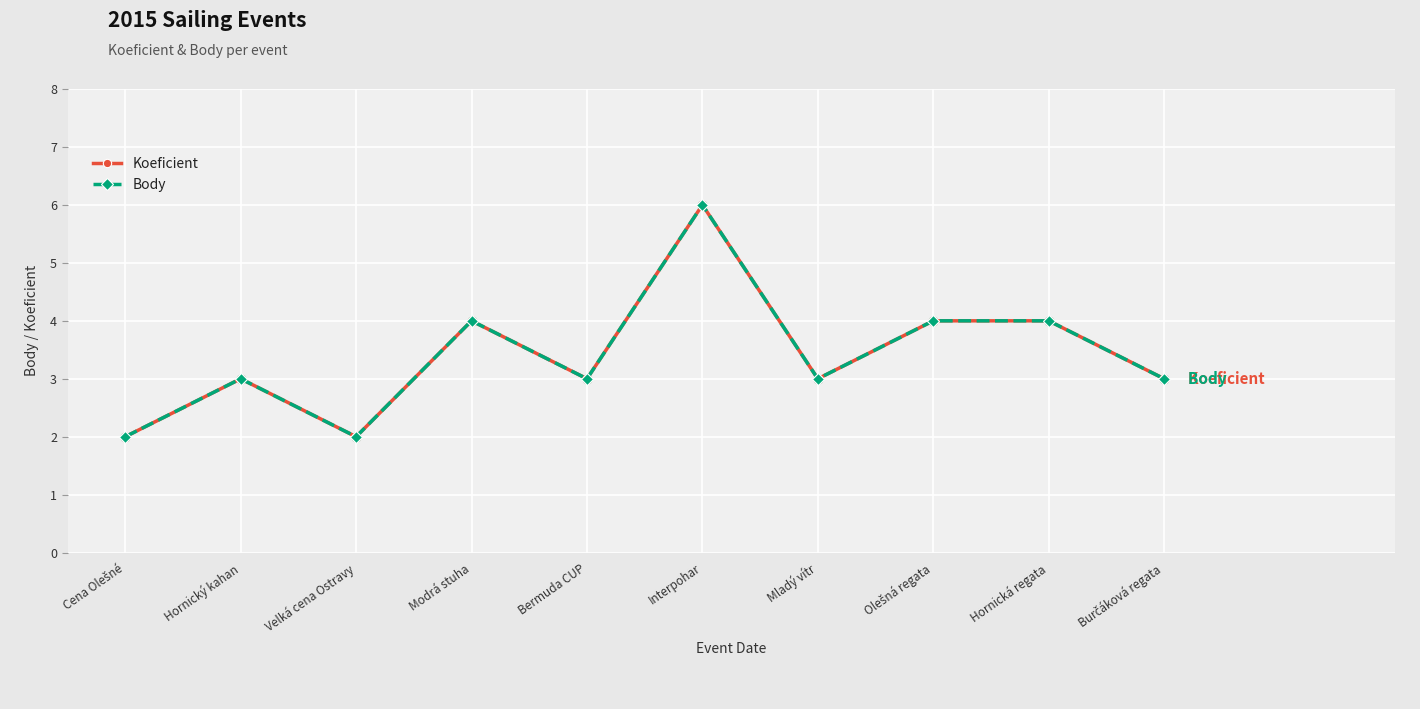

Does the chart have visible grid lines?

Yes